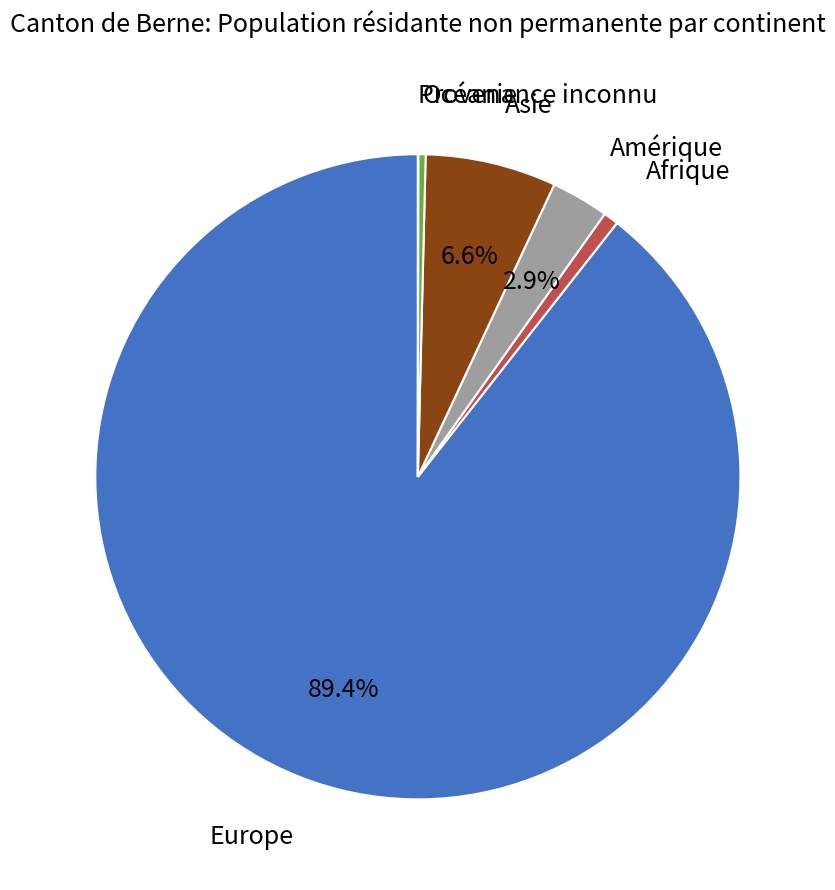

Is Amérique the majority of the pie?

No